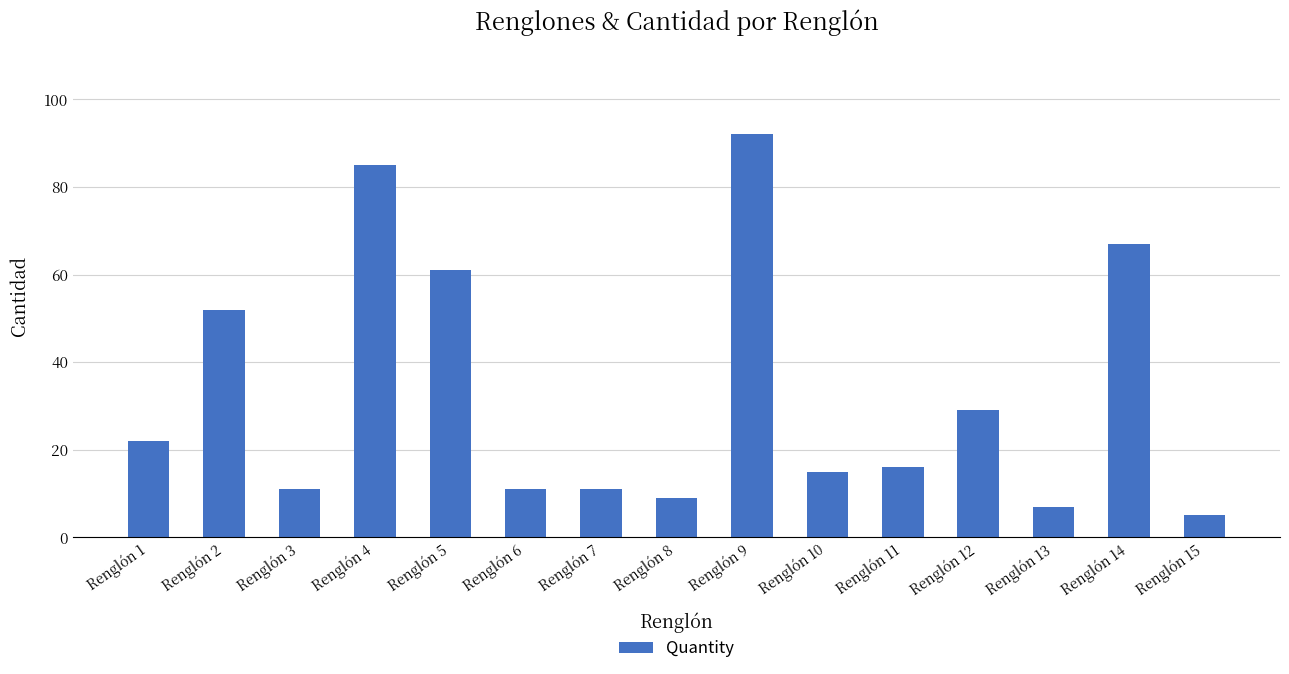

Is it true that the value at Renglón 1 is 7?

False